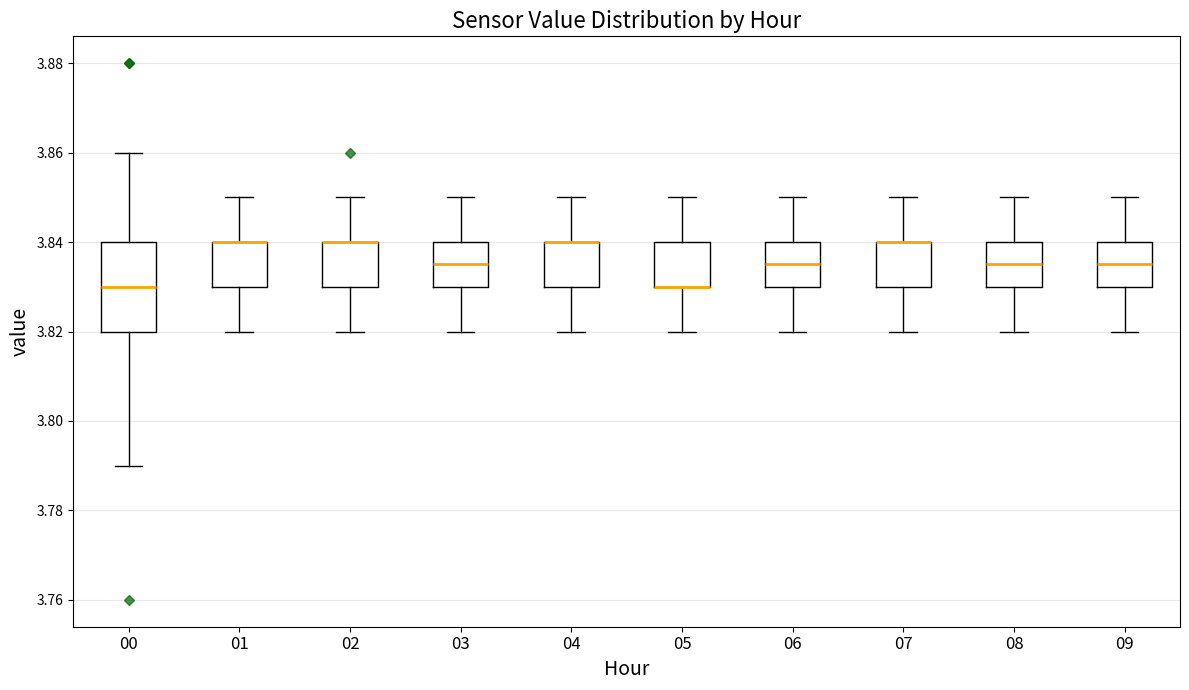

Reading left to right, read every box against the y-axis: the position of its median line, the range the box covers, and the ends of its whiskers. The values are not printed on the chart, so give them approximately, as read against the axis.

00: median 3.830, box 3.820 to 3.840, whiskers 3.790 to 3.860
01: median 3.840 (drawn on the box's upper edge), box 3.830 to 3.840, whiskers 3.820 to 3.850
02: median 3.840 (drawn on the box's upper edge), box 3.830 to 3.840, whiskers 3.820 to 3.850
03: median 3.836, box 3.830 to 3.840, whiskers 3.820 to 3.850
04: median 3.840 (drawn on the box's upper edge), box 3.830 to 3.840, whiskers 3.820 to 3.850
05: median 3.830 (drawn on the box's lower edge), box 3.830 to 3.840, whiskers 3.820 to 3.850
06: median 3.836, box 3.830 to 3.840, whiskers 3.820 to 3.850
07: median 3.840 (drawn on the box's upper edge), box 3.830 to 3.840, whiskers 3.820 to 3.850
08: median 3.836, box 3.830 to 3.840, whiskers 3.820 to 3.850
09: median 3.836, box 3.830 to 3.840, whiskers 3.820 to 3.850